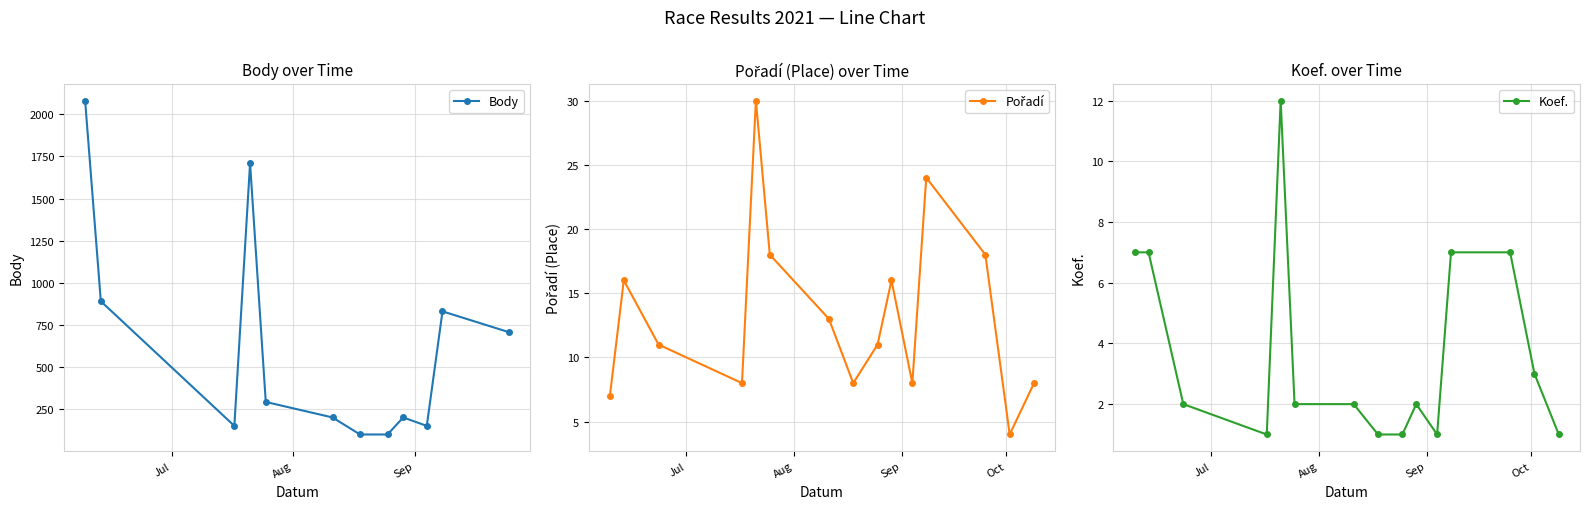

True or false: Body has more than 1 interior local peaks.

True